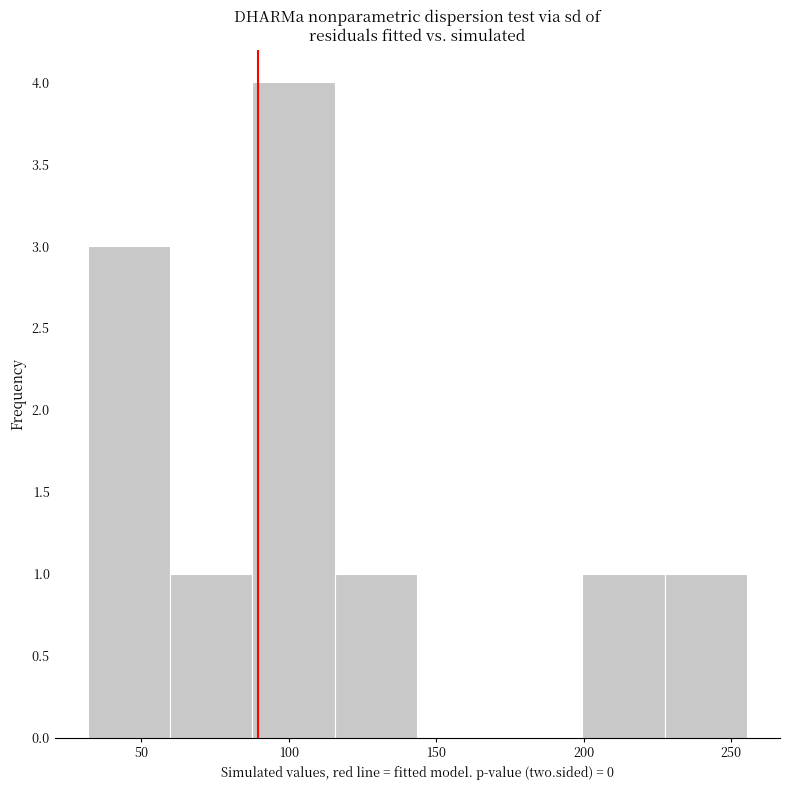

Reading left to right, list every bar in this chart as the range it spans on the x-axis followed by its height. Neither the bar edges nor the heights are printed on the chart, so give them approximately, as read against the axes.

30 to 60: 3
60 to 90: 1
90 to 115: 4
115 to 145: 1
145 to 170: 0
170 to 200: 0
200 to 230: 1
230 to 255: 1